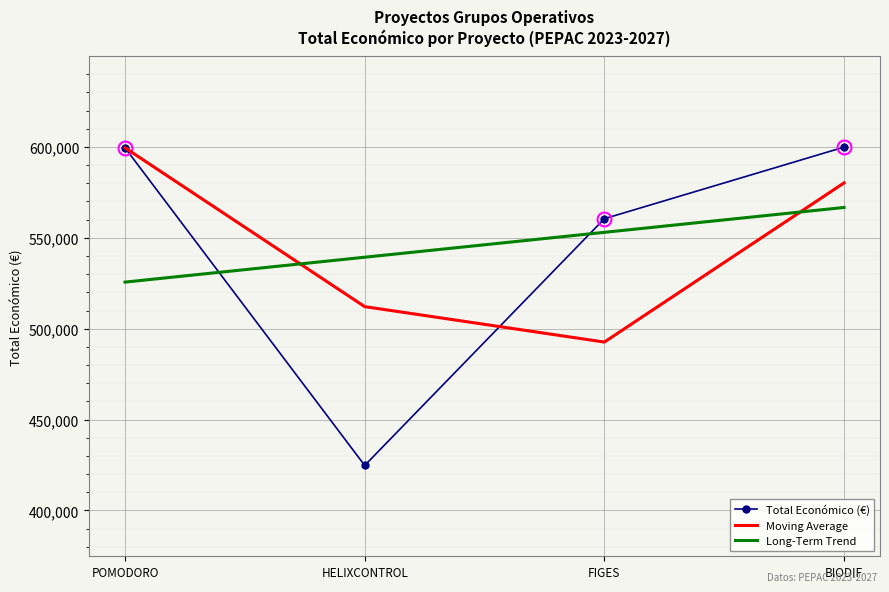

What is the difference between the second highest and minimum values in the Total Económico (€) series?

174820.0